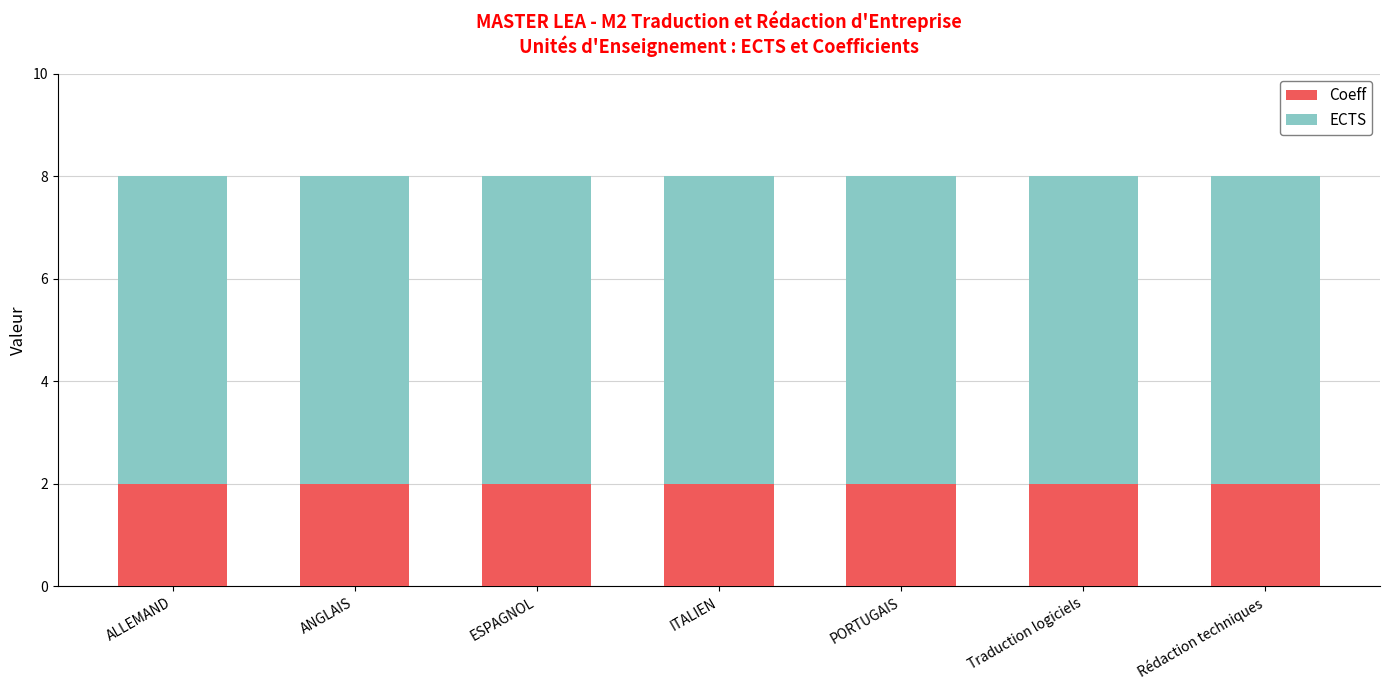

What is the total value across all series at ANGLAIS?

8